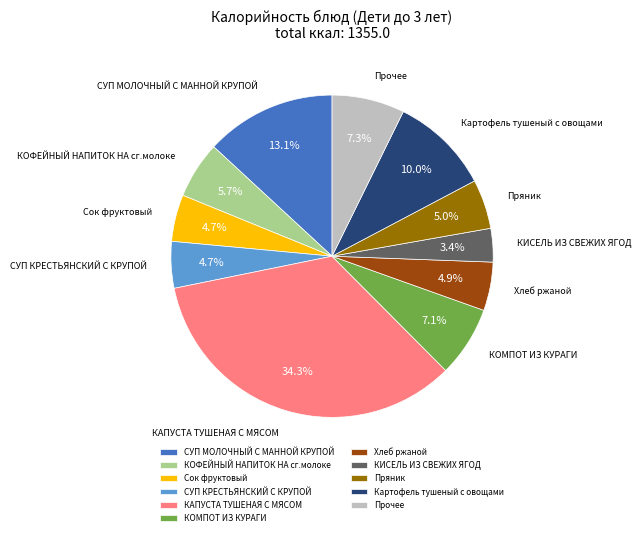

To the nearest percent, what is the difference between the largest and smallest slice percentages?

31%